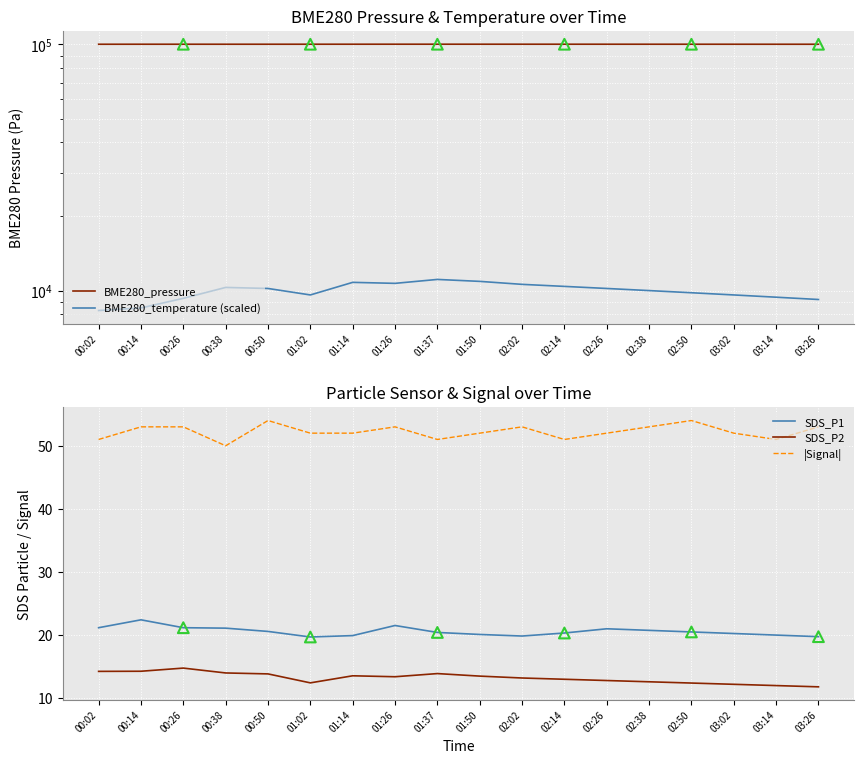

What is the total value across all series at 03:02?

109899.4